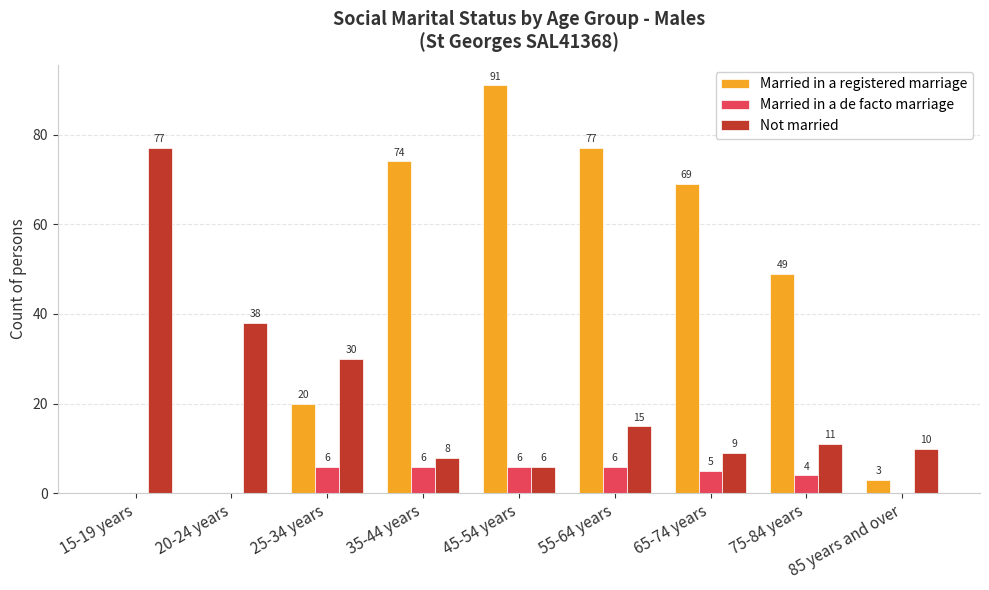

What is the spread (max minus min) of values at 55-64 years?

71